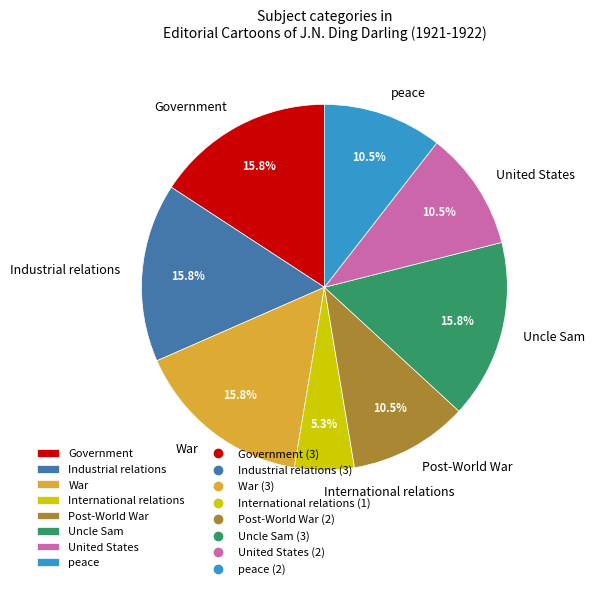

Combined, what portion of the pie is Government and War?

31.6%